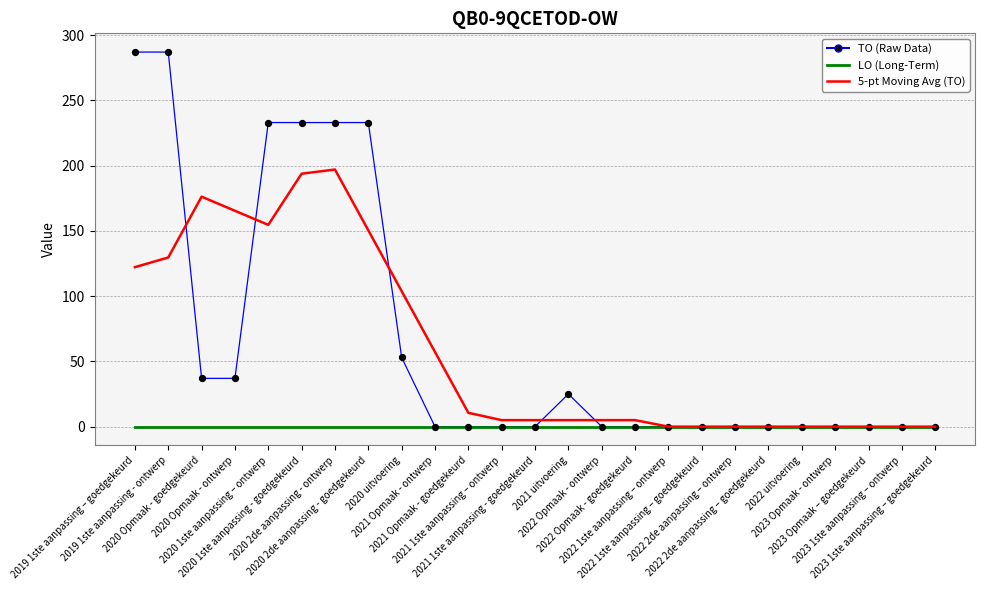

What is the greatest value displayed?

287.0